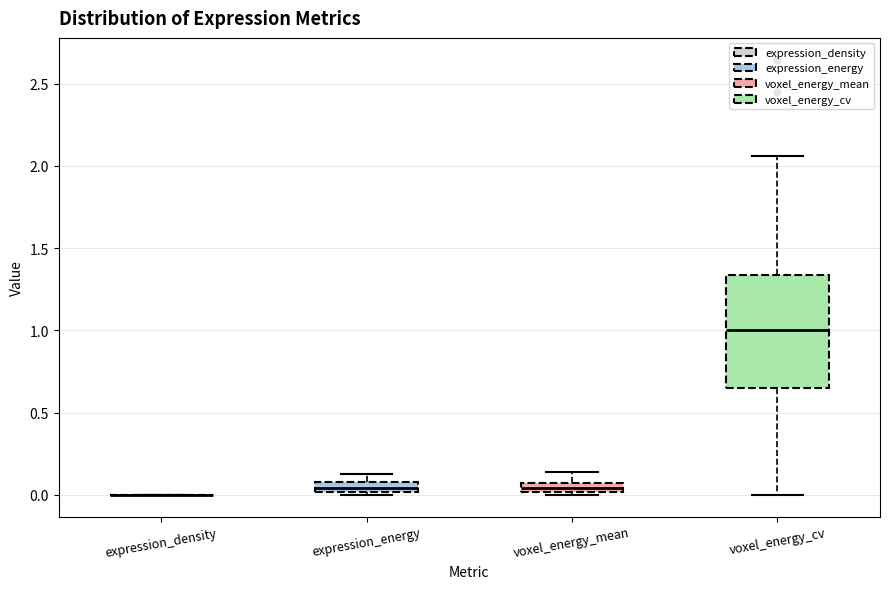

Which box is the tallest, from its lower edge to its upper edge?

voxel_energy_cv